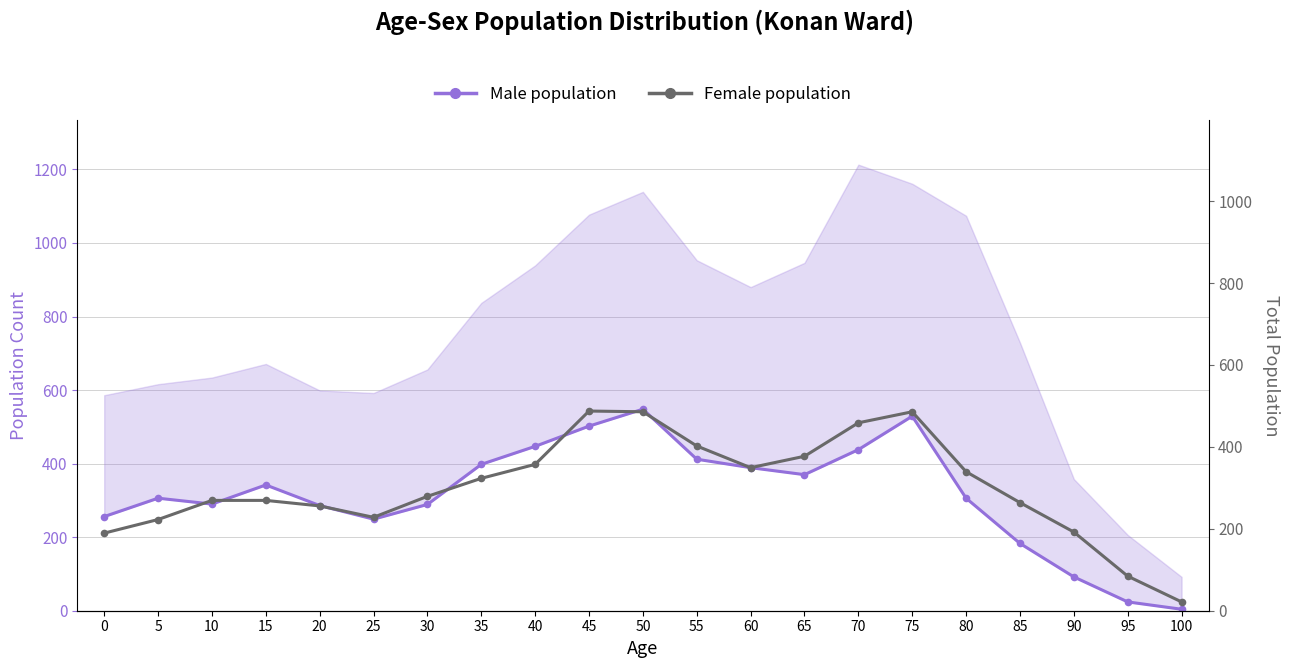

Rank the series by their maximum value, from highest to lowest.

Male population, Female population